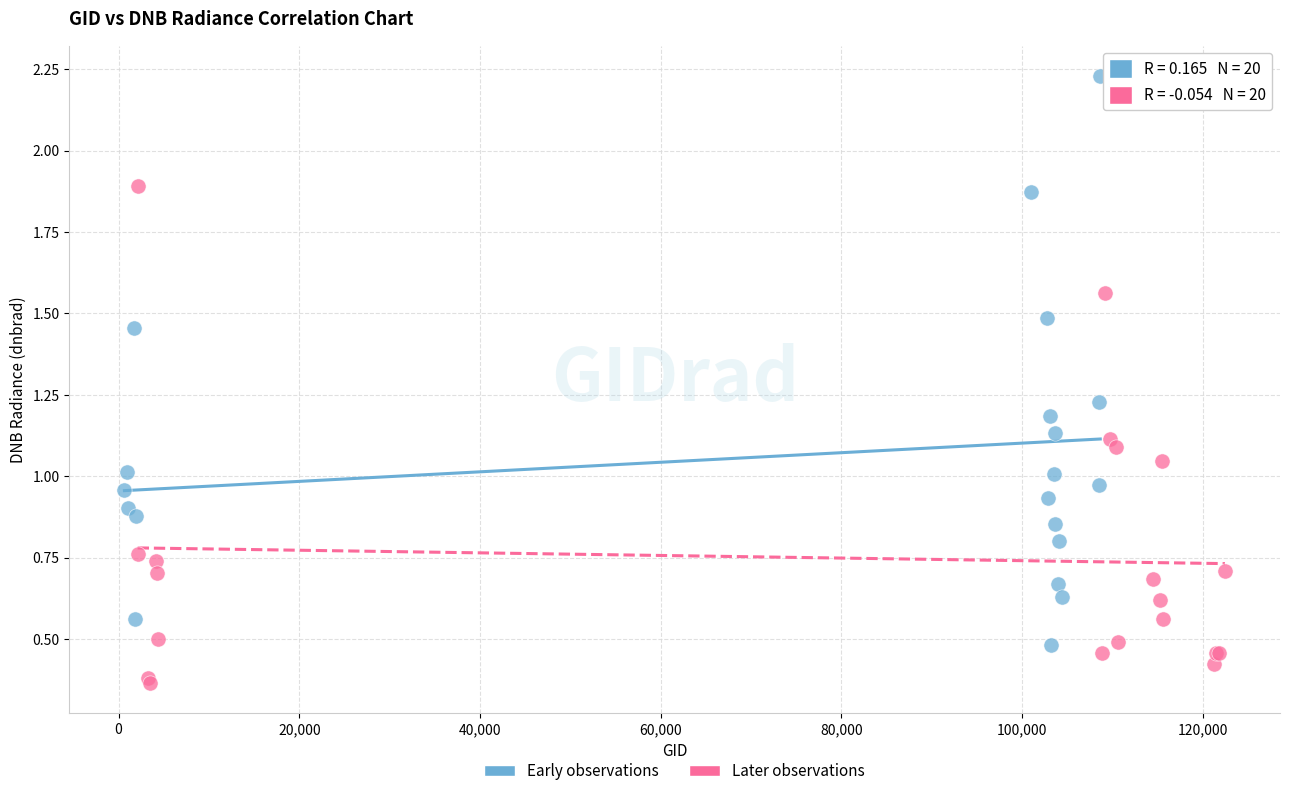

Which series contains the lowest Y value?

Later observations